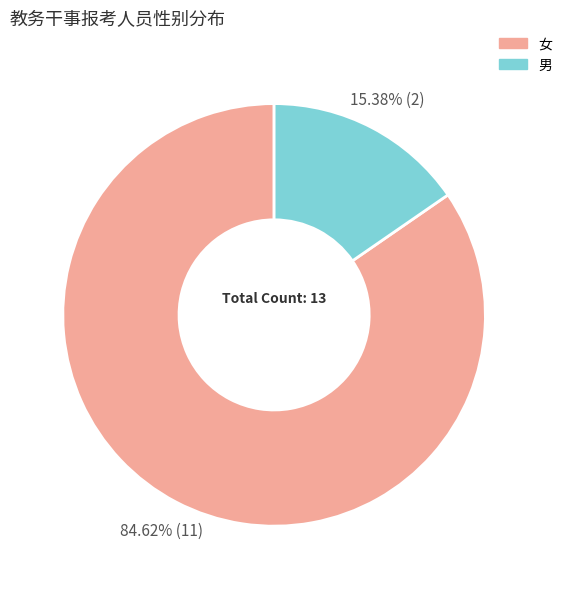

Is there any slice that represents more than half of the pie?

Yes